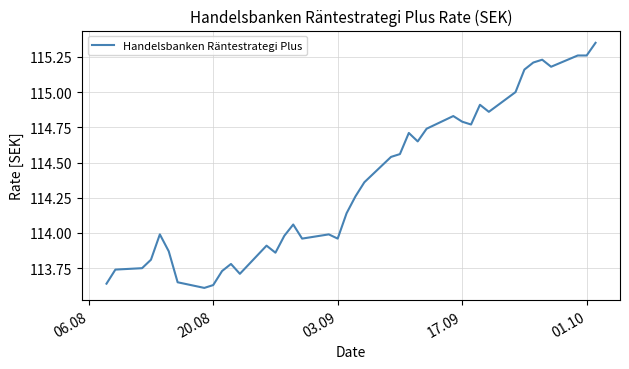

Does the chart display data point markers on the line(s)?

No